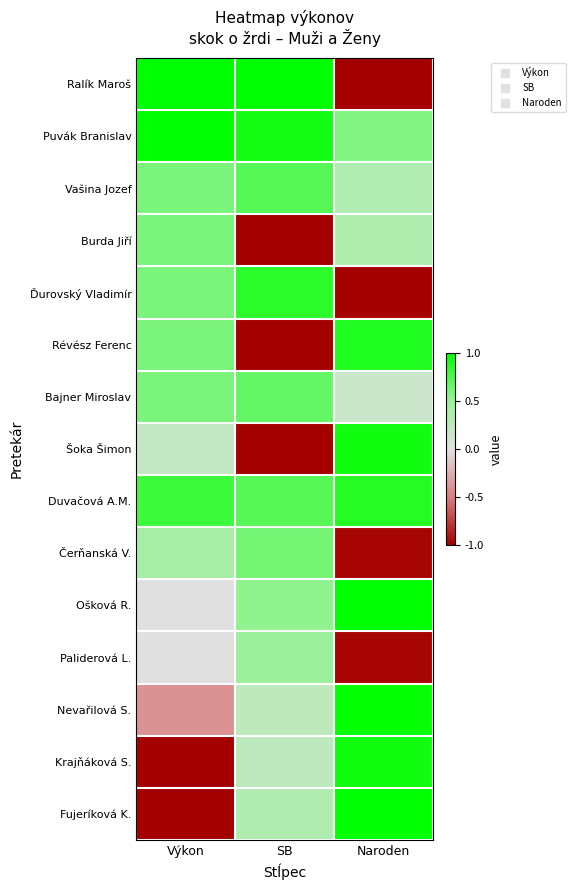

Reading left to right, list all the values displayed in this chart.

Ralík Maroš: Výkon=1.0	SB=1.0	Naroden=-1.0
Puvák Branislav: Výkon=1.0	SB=0.9	Naroden=0.6
Vašina Jozef: Výkon=0.6	SB=0.7	Naroden=0.3
Burda Jiří: Výkon=0.6	SB=-1.0	Naroden=0.3
Ďurovský Vladimír: Výkon=0.6	SB=0.9	Naroden=-1.0
Révész Ferenc: Výkon=0.6	SB=-1.0	Naroden=0.9
Bajner Miroslav: Výkon=0.6	SB=0.7	Naroden=0.1
Šoka Šimon: Výkon=0.2	SB=-1.0	Naroden=0.9
Duvačová A.M.: Výkon=0.8	SB=0.7	Naroden=0.9
Čerňanská V.: Výkon=0.4	SB=0.6	Naroden=-1.0
Ošková R.: Výkon=0.0	SB=0.5	Naroden=1.0
Paliderová L.: Výkon=0.0	SB=0.5	Naroden=-1.0
Nevařilová S.: Výkon=-0.4	SB=0.2	Naroden=1.0
Krajňáková S.: Výkon=-1.0	SB=0.2	Naroden=0.9
Fujeríková K.: Výkon=-1.0	SB=0.3	Naroden=1.0